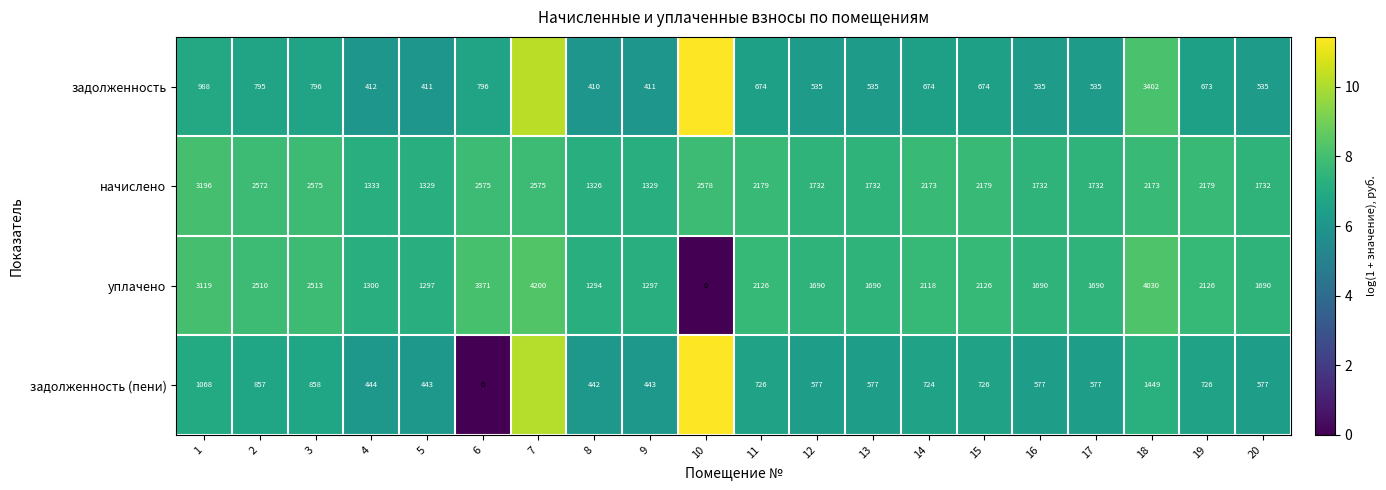

Rank the series at 1 from lowest to highest value.

задолженность, задолженность (пени), уплачено, начислено